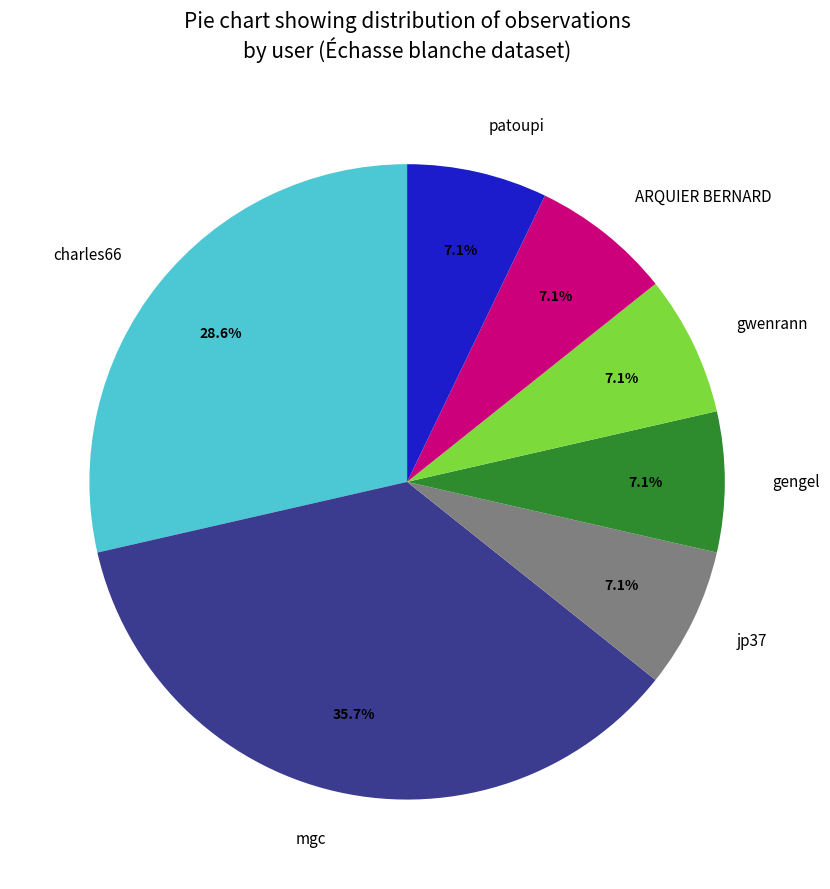

Is it true that ARQUIER BERNARD is 7% of the pie?

True